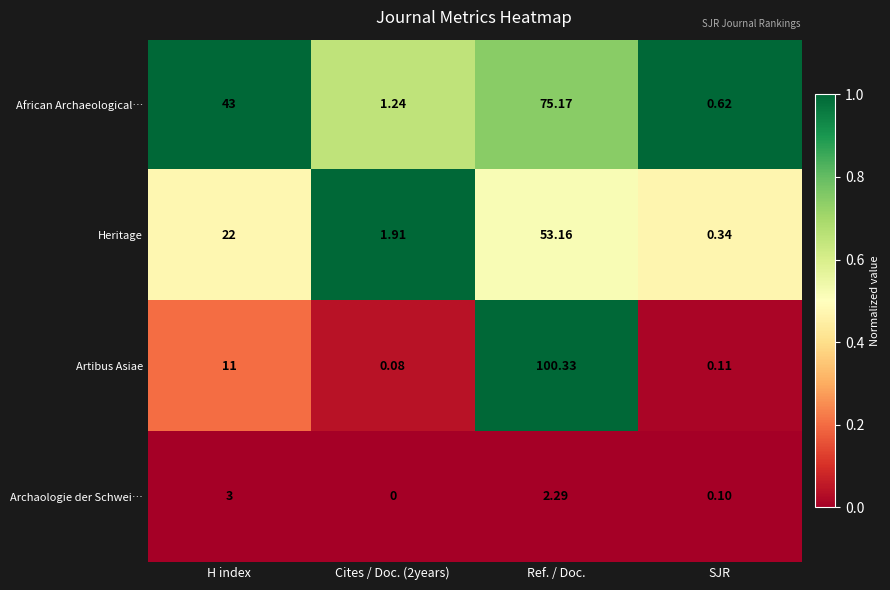

Where is Archaologie der Schwei… nearest to the value 1?

SJR